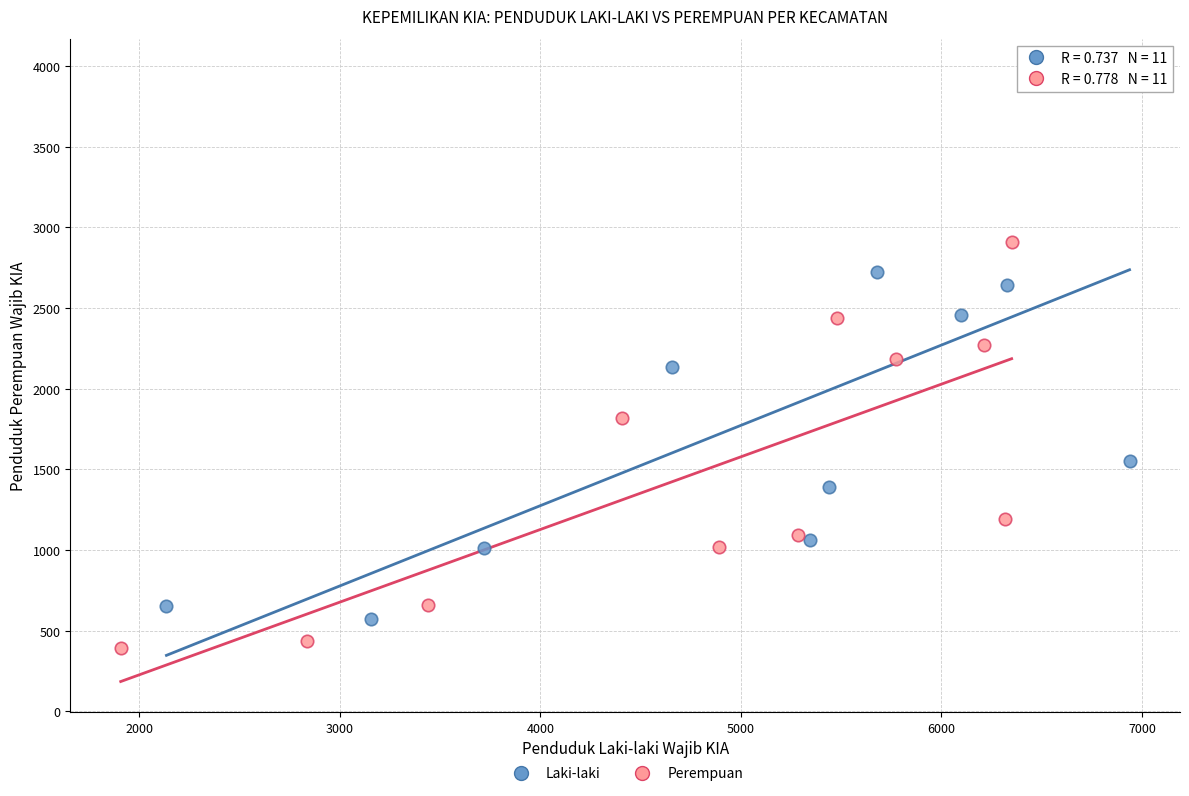

Which series contains the highest Y value?

Laki-laki